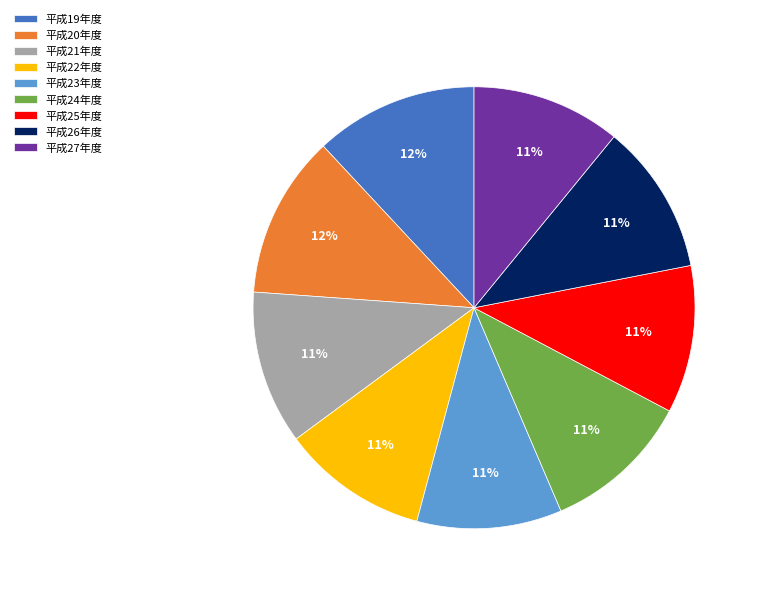

Count the number of slices in the pie.

9